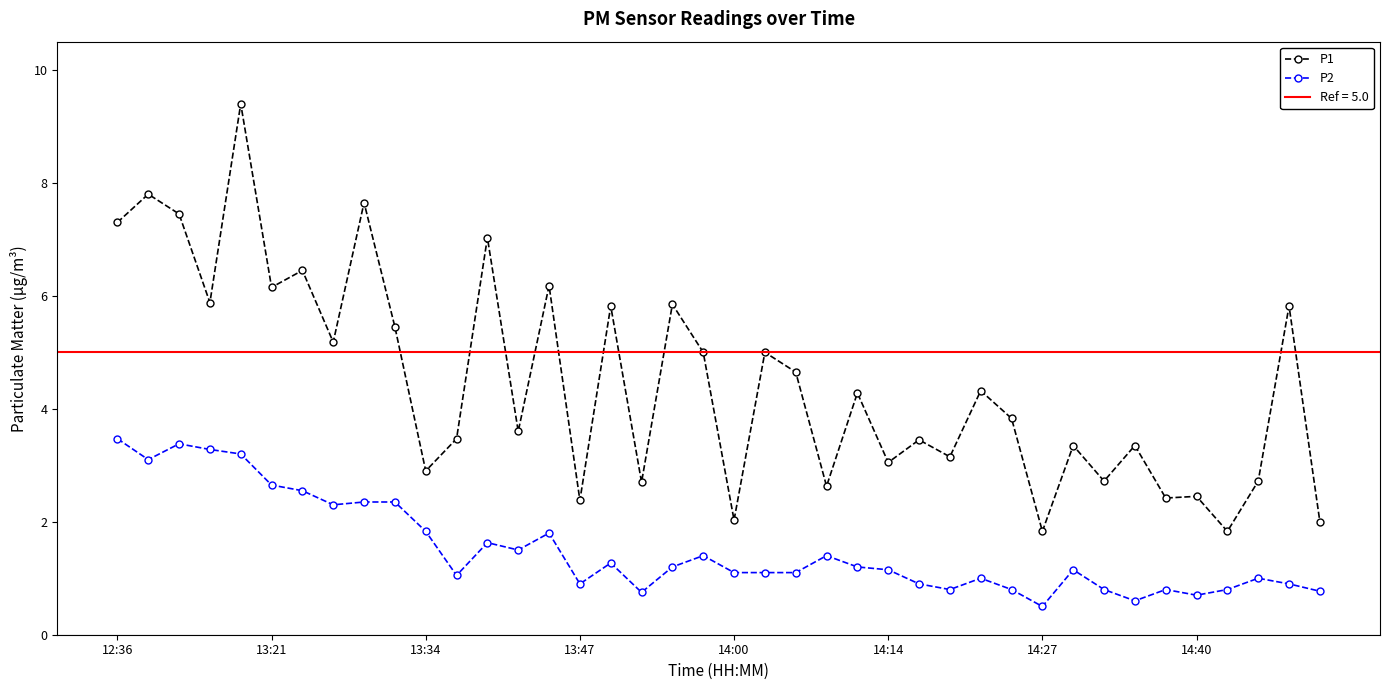

The value of P1 at 14:40 is 1.6. True or false?

False